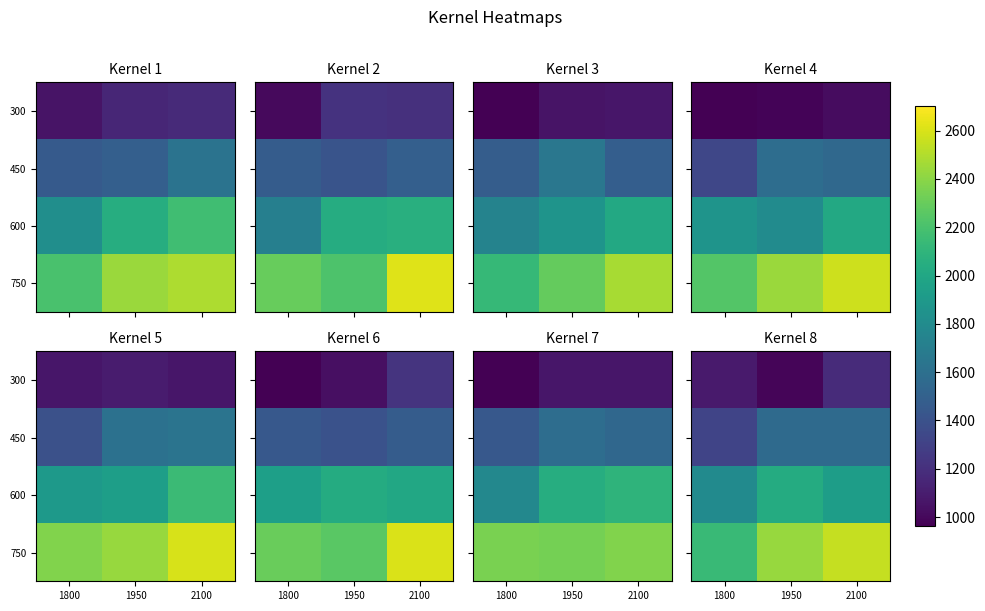

The row_3 series shows 2294.0 at 1800. True or false?

True